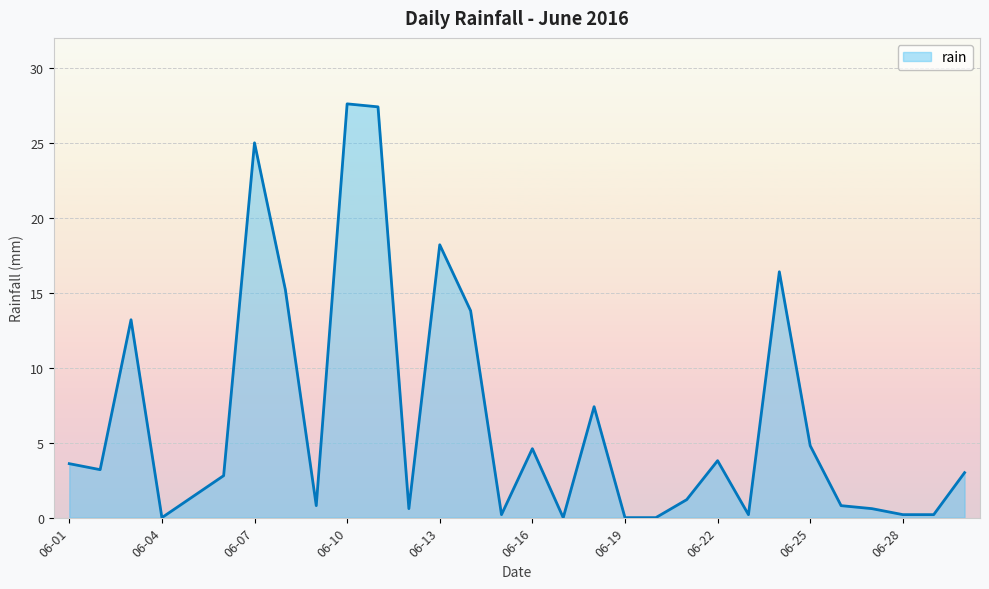

What is the difference between the maximum and minimum values?

27.6